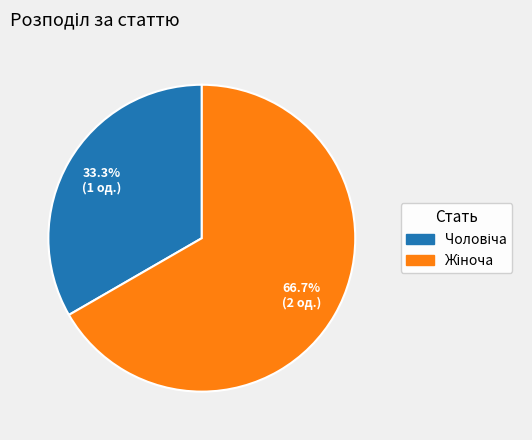

To the nearest percent, what is the difference between the largest and smallest slice percentages?

33%